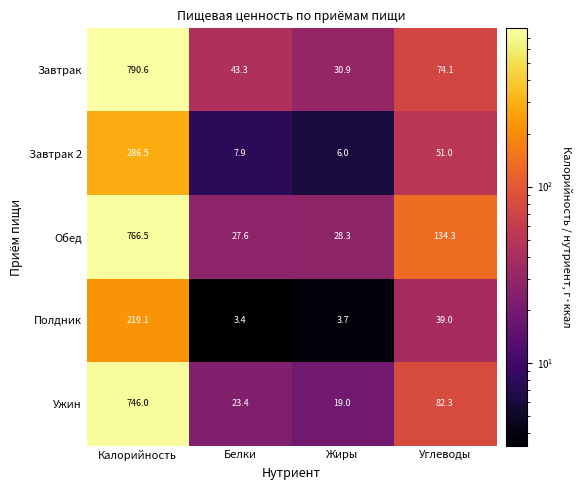

True or false: Завтрак 2 has a value of 20.1 at Углеводы.

False